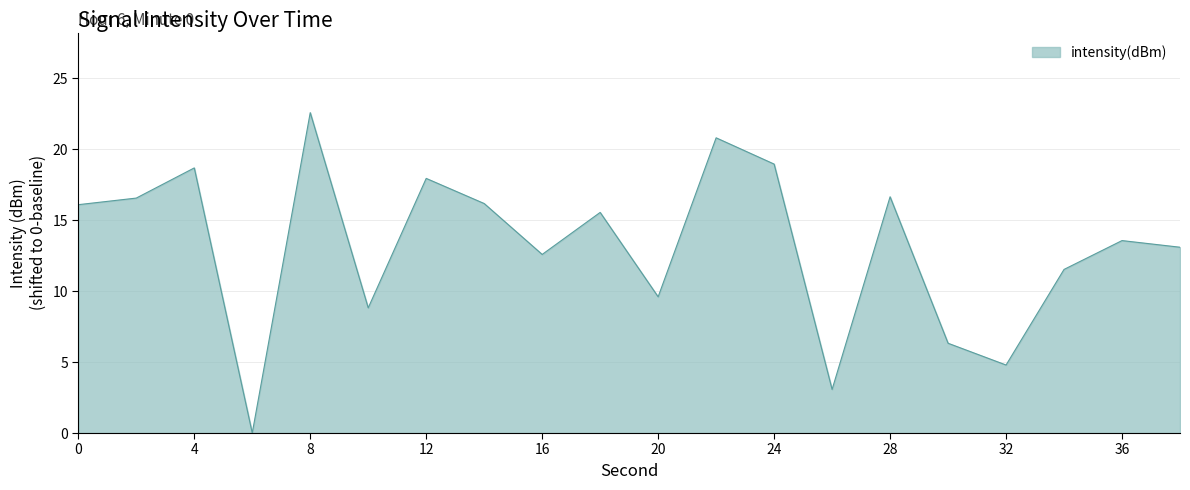

How many categories are shown in the chart?

20